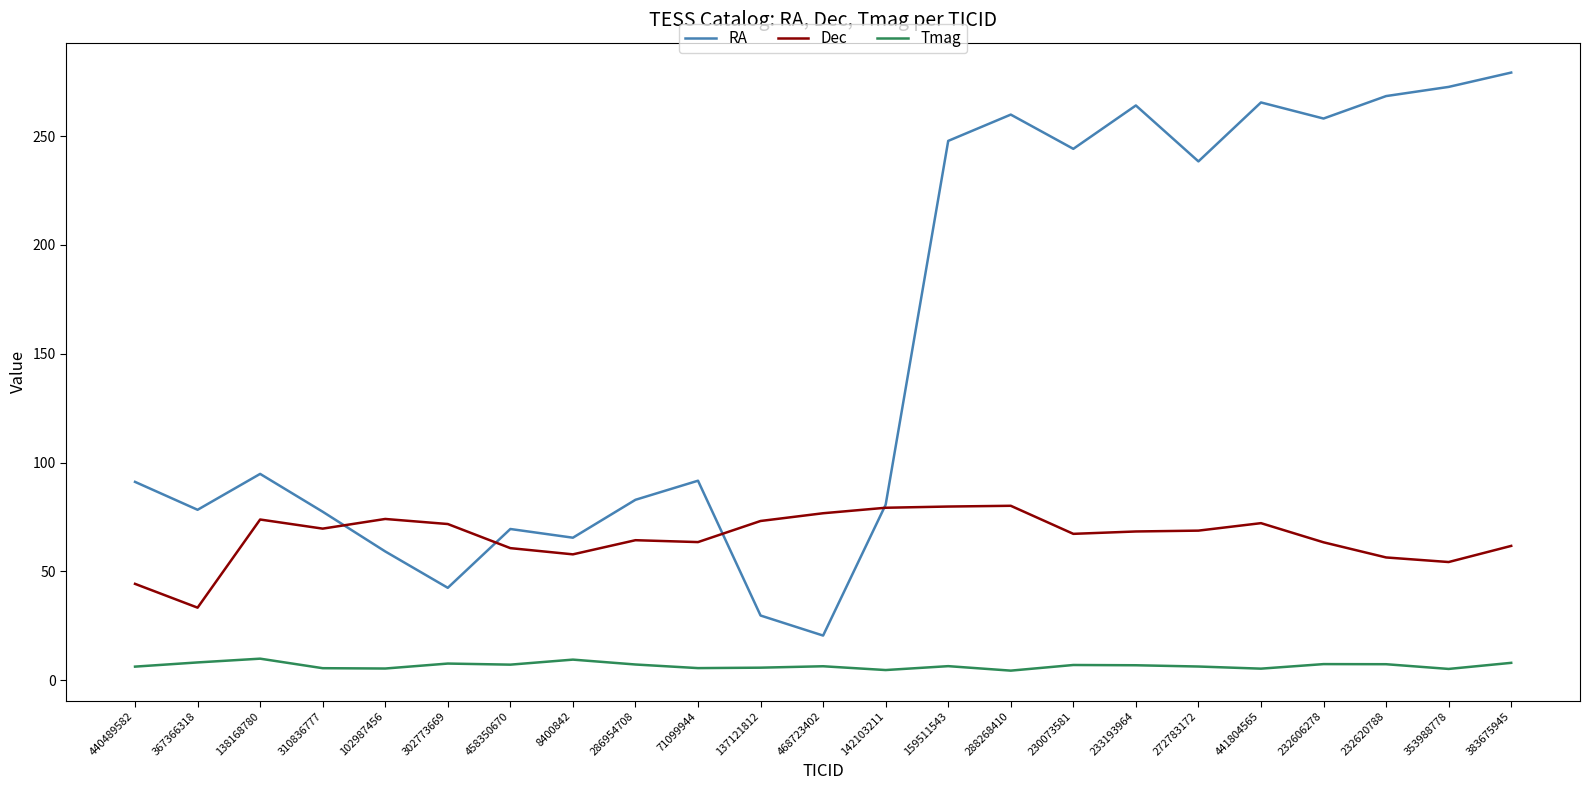

What position from the right is 367366318?

22